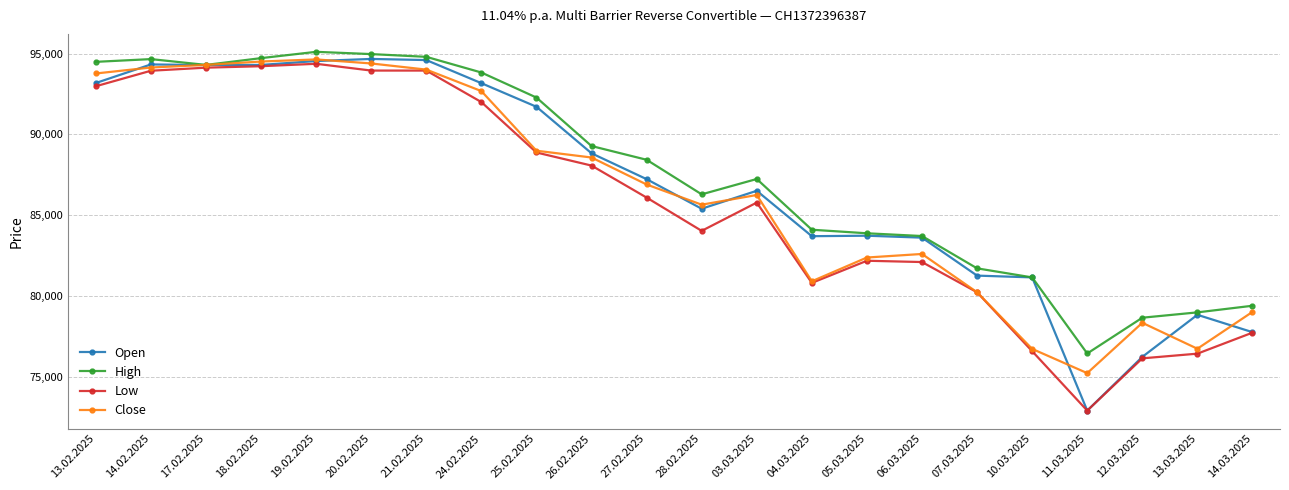

Which series changed the most between 25.02.2025 and 14.03.2025?

Open